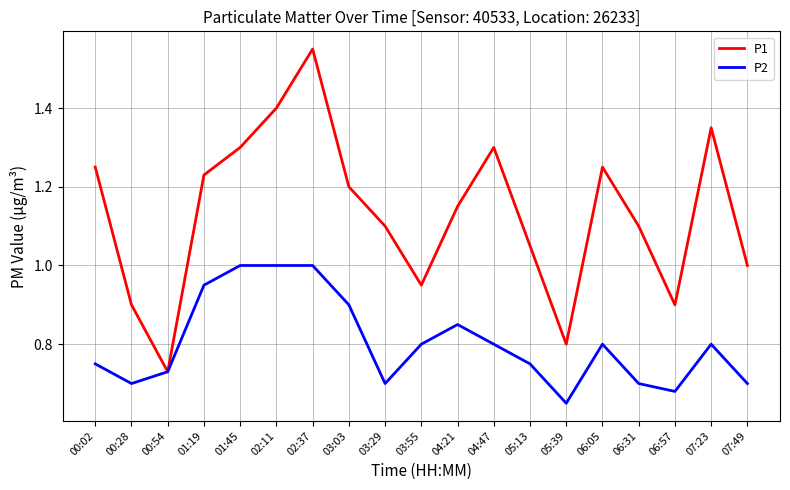

The P1 series shows 0.7 at 03:03. True or false?

False